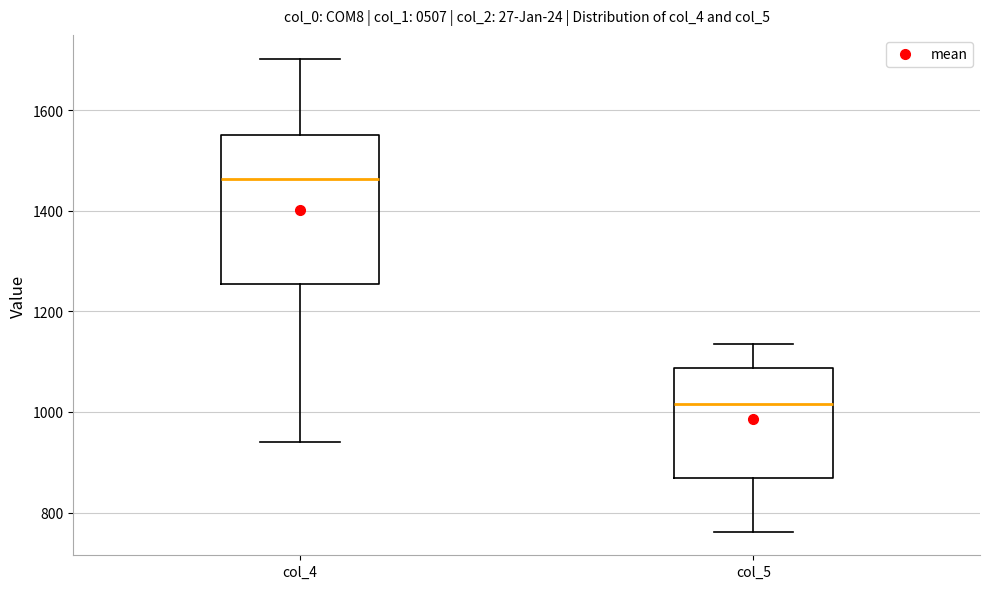

Where does the lower whisker of the box for col_4 end on the y-axis? The values are not printed on the chart, so give them approximately, as read against the axis.

940